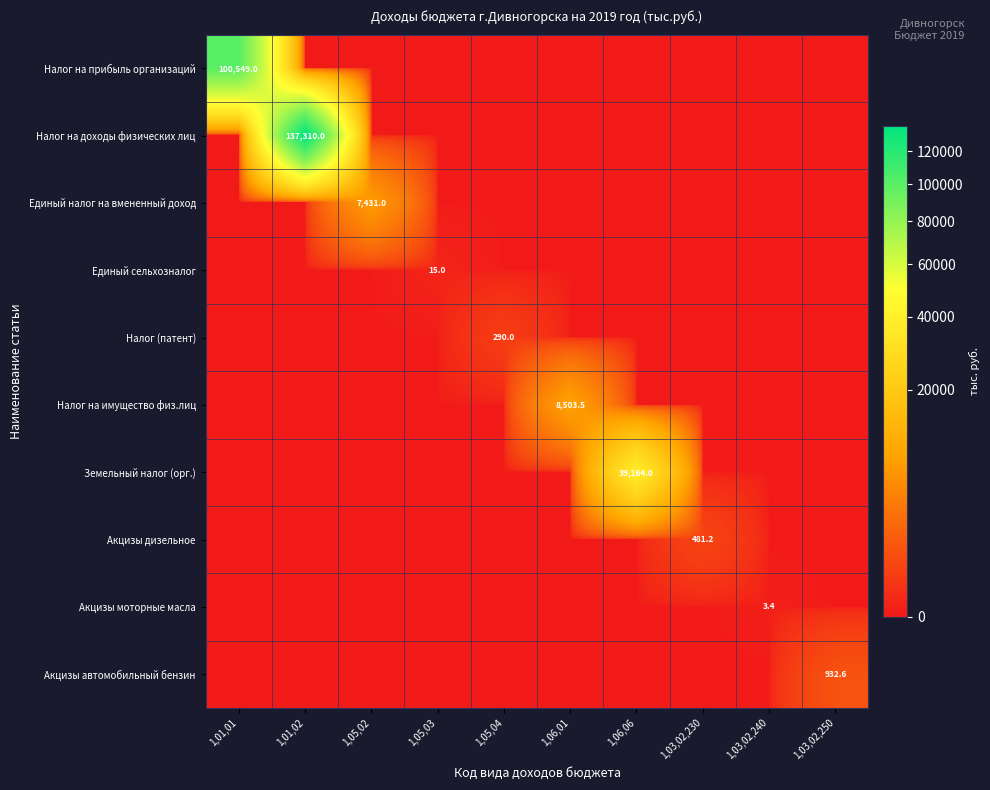

Which series has the largest range (max minus min)?

Налог на доходы физических лиц